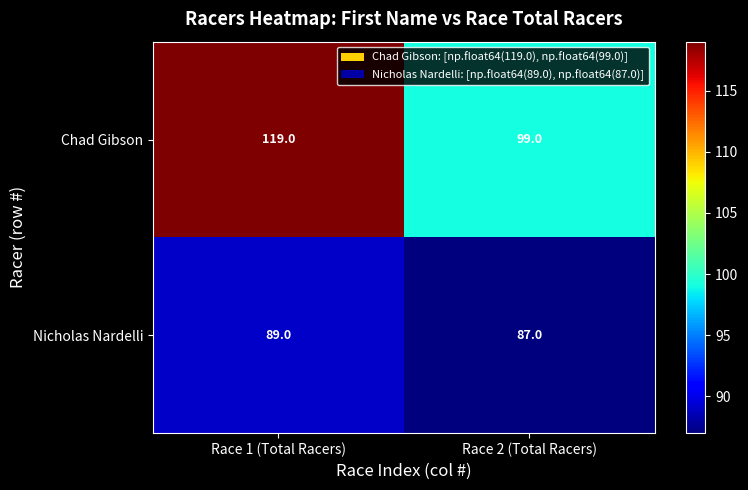

At Race 2 (Total Racers), list the series in order from largest to smallest.

Chad Gibson, Nicholas Nardelli